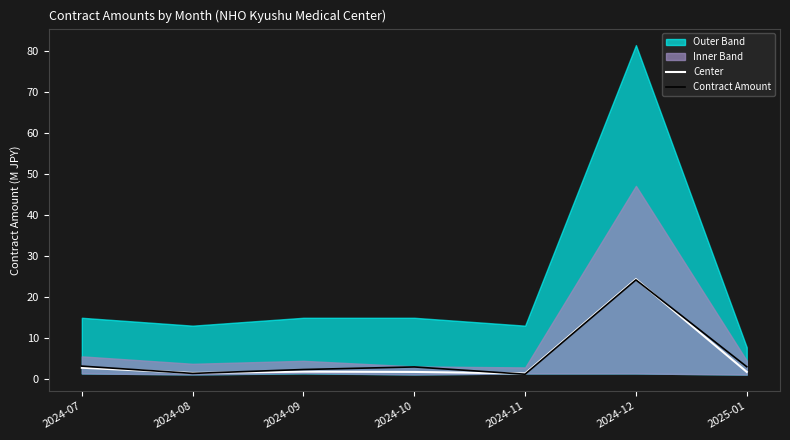

At how many categories does at least one series exceed 5?

1